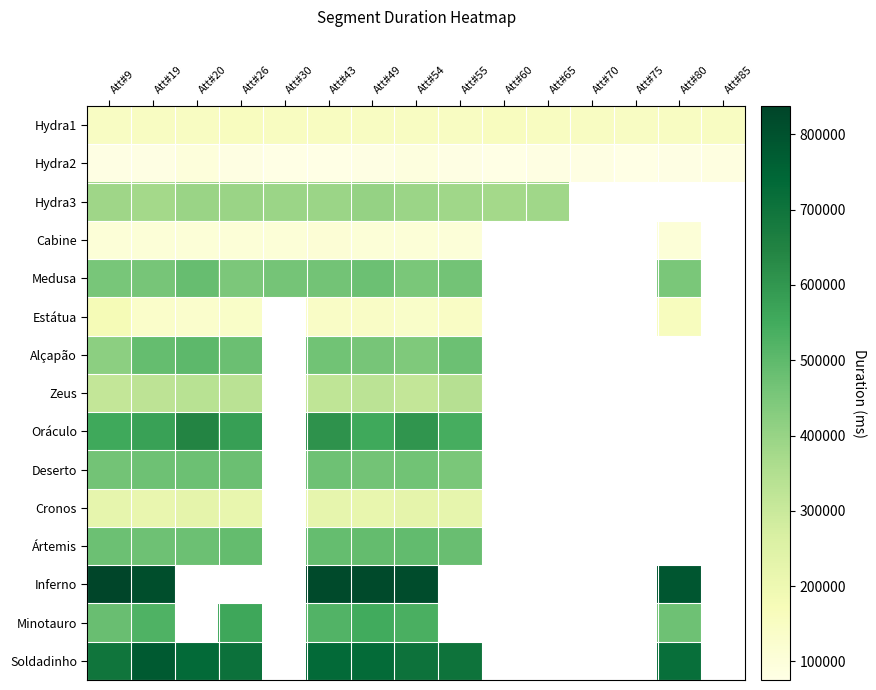

Which series has the largest range (max minus min)?

Oráculo